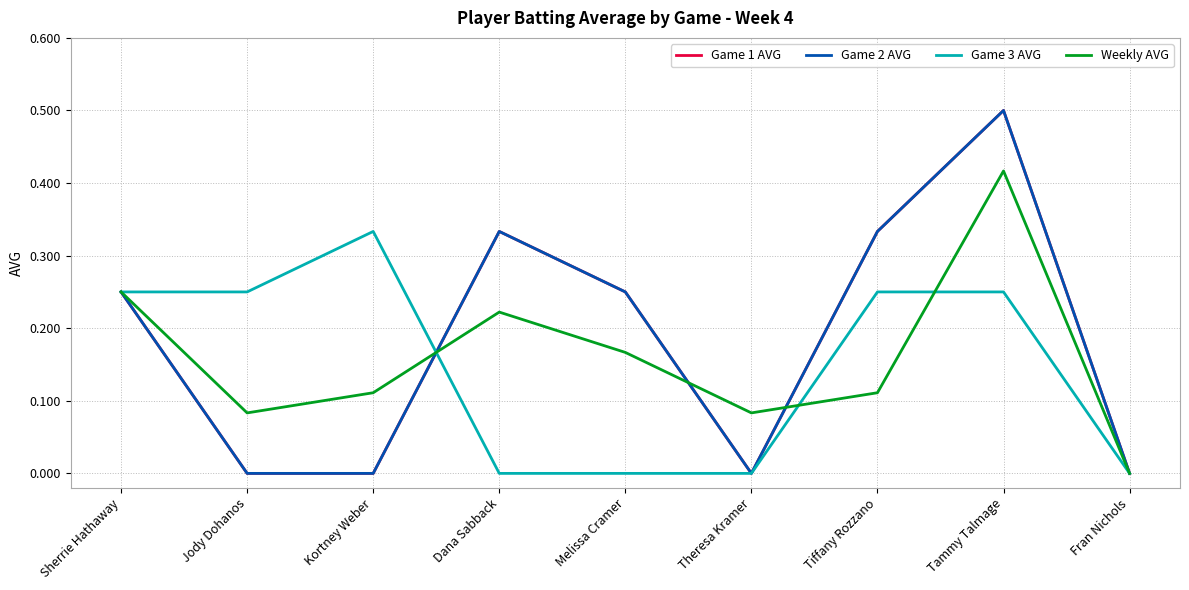

Reading left to right, list all the values displayed in this chart.

Game 1 AVG: 0.2	0.0	0.0	0.3	0.2	0.0	0.3	0.5	0.0
Game 2 AVG: 0.2	0.0	0.0	0.3	0.2	0.0	0.3	0.5	0.0
Game 3 AVG: 0.2	0.2	0.3	0.0	0.0	0.0	0.2	0.2	0.0
Weekly AVG: 0.2	0.1	0.1	0.2	0.2	0.1	0.1	0.4	0.0